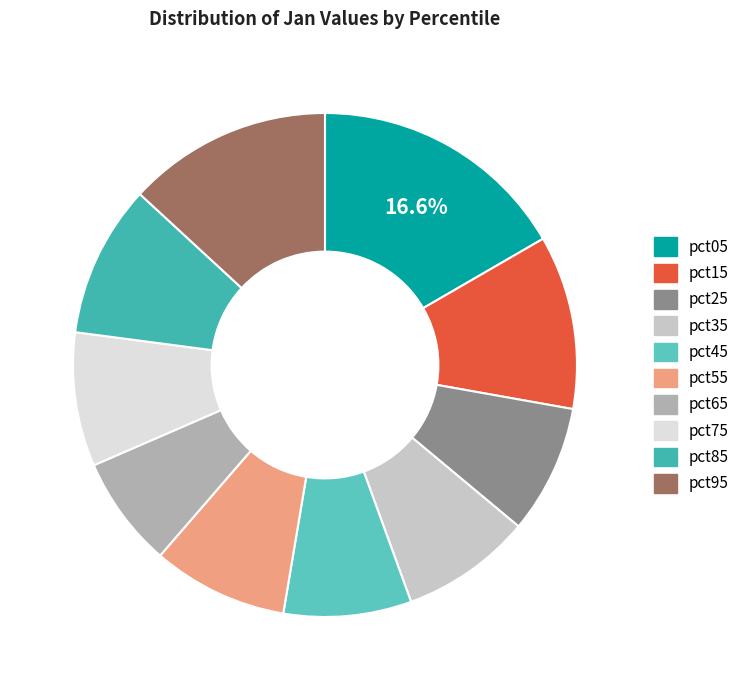

Is it true that pct25 is 15% of the pie?

False